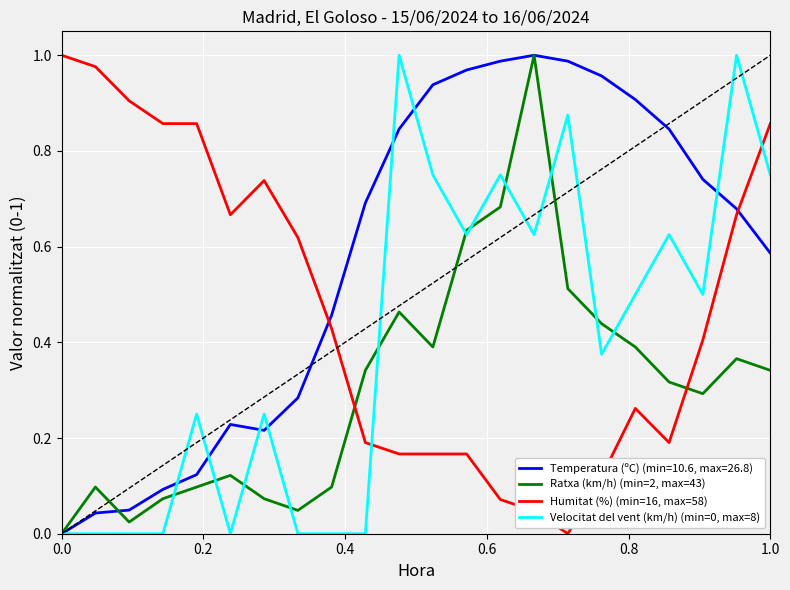

How many intersections are there between Temperatura (ºC) (min=10.6, max=26.8) and Humitat (%) (min=16, max=58)?

2